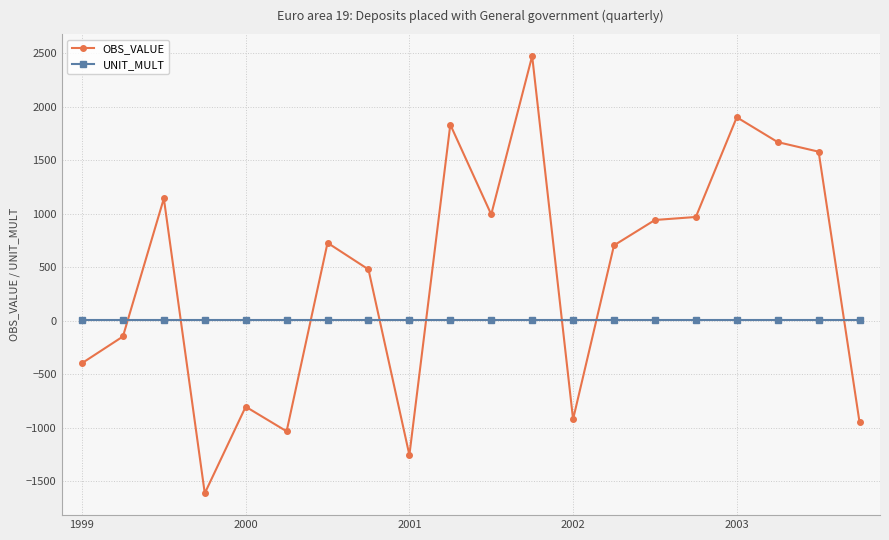

How many times do OBS_VALUE and UNIT_MULT cross each other?

8